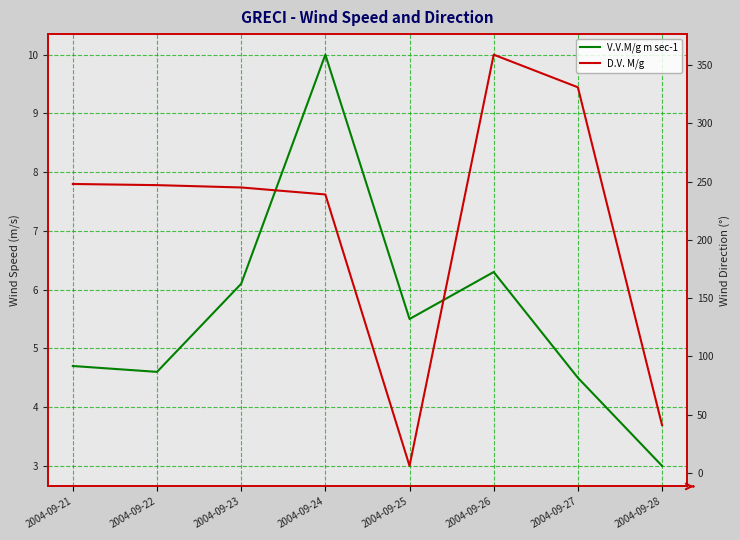

Where is the first local maximum for D.V. M/g?

2004-09-26